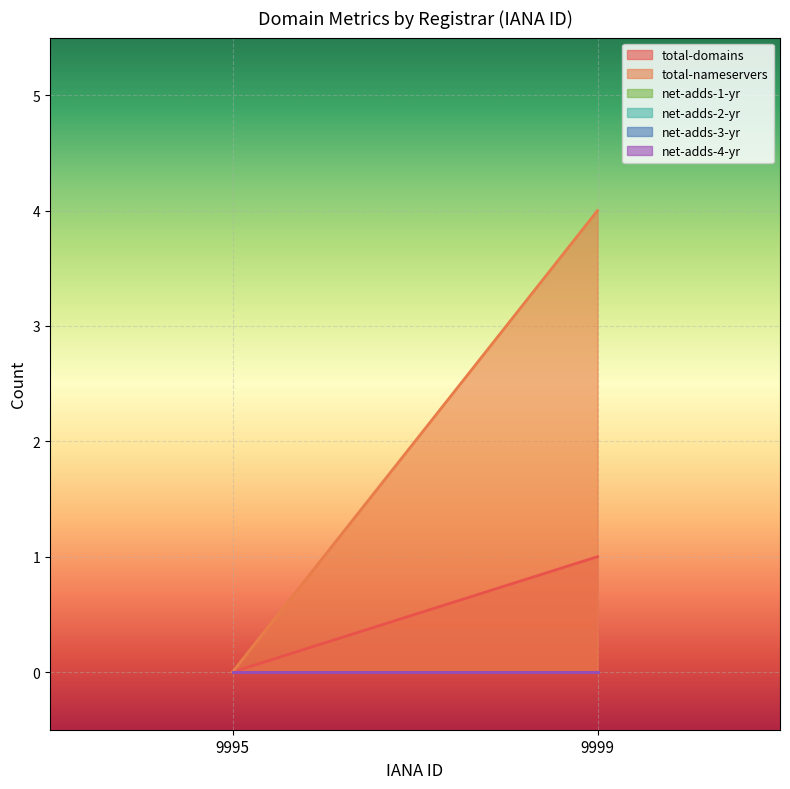

At which category is the sum across all series the highest?

9999